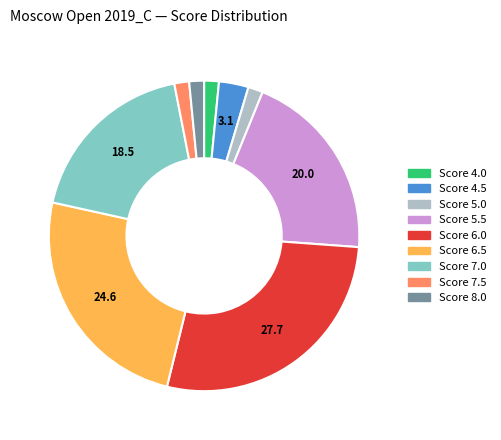

Is there any slice that represents more than half of the pie?

No